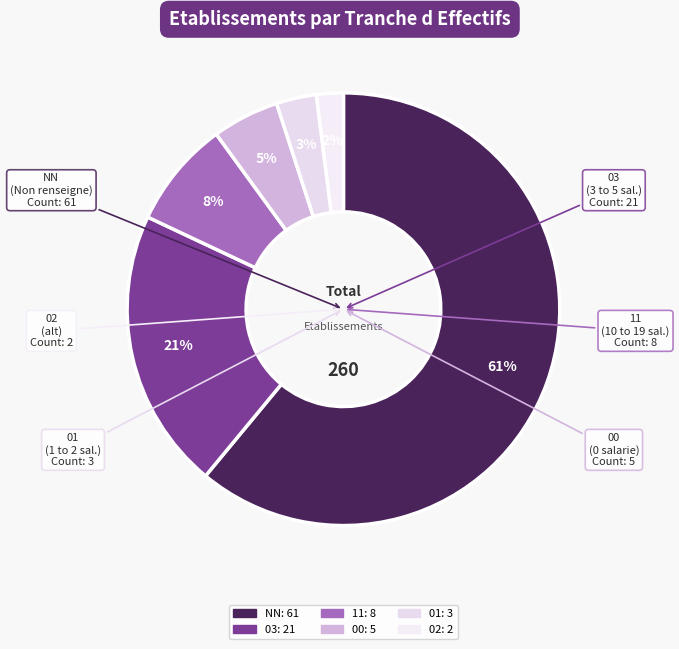

Which category has the biggest portion of the pie?

NN